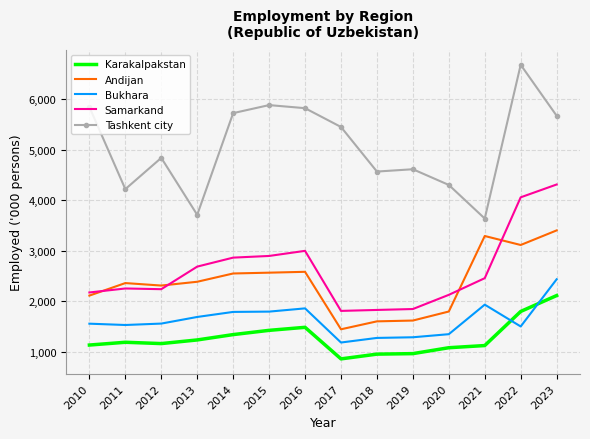

True or false: Andijan has more than 0 points higher than both neighbors.

True